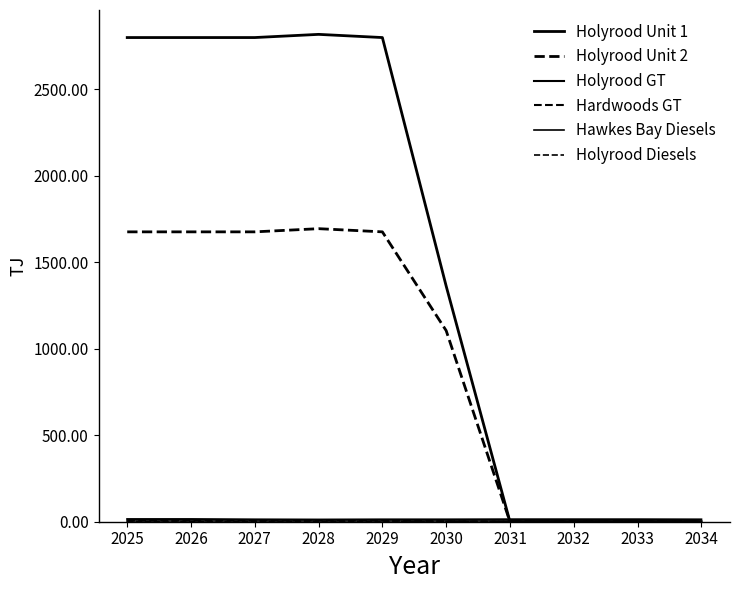

Is this an area chart (filled region under the line)?

No